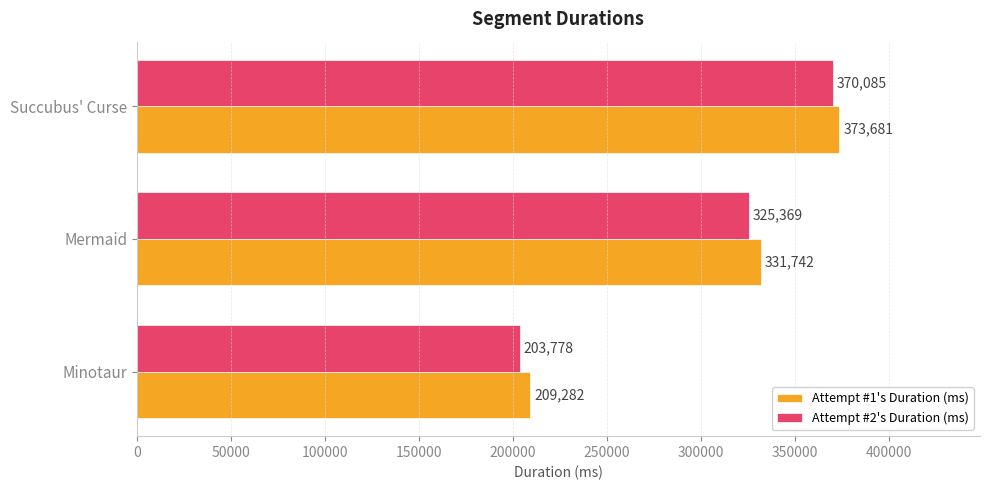

Which series has the widest spread of values?

Attempt #2's Duration (ms)